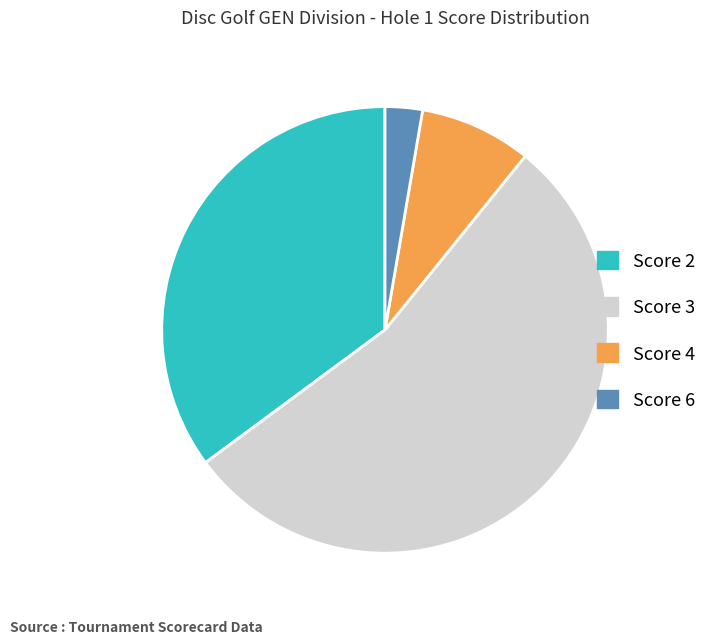

Is there any slice that represents more than half of the pie?

Yes